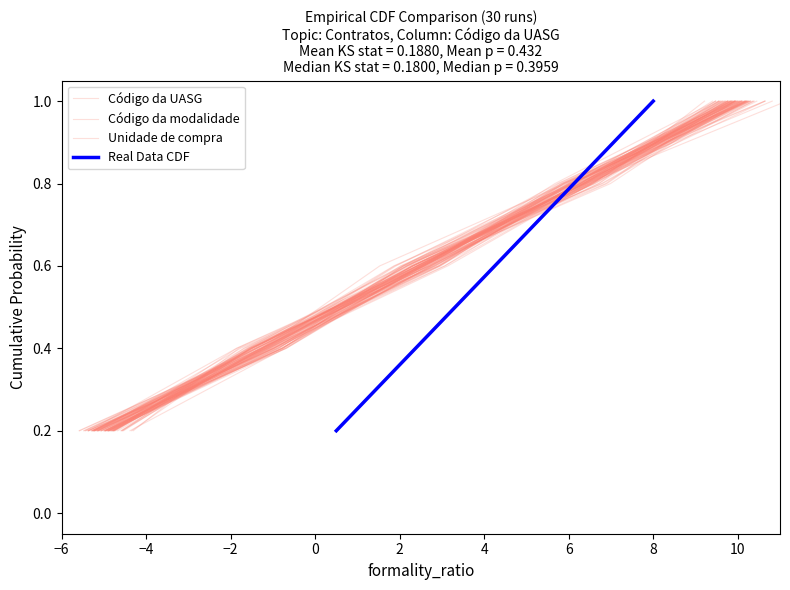

What is the value of the Código da modalidade point at the 1st from the left?

0.2